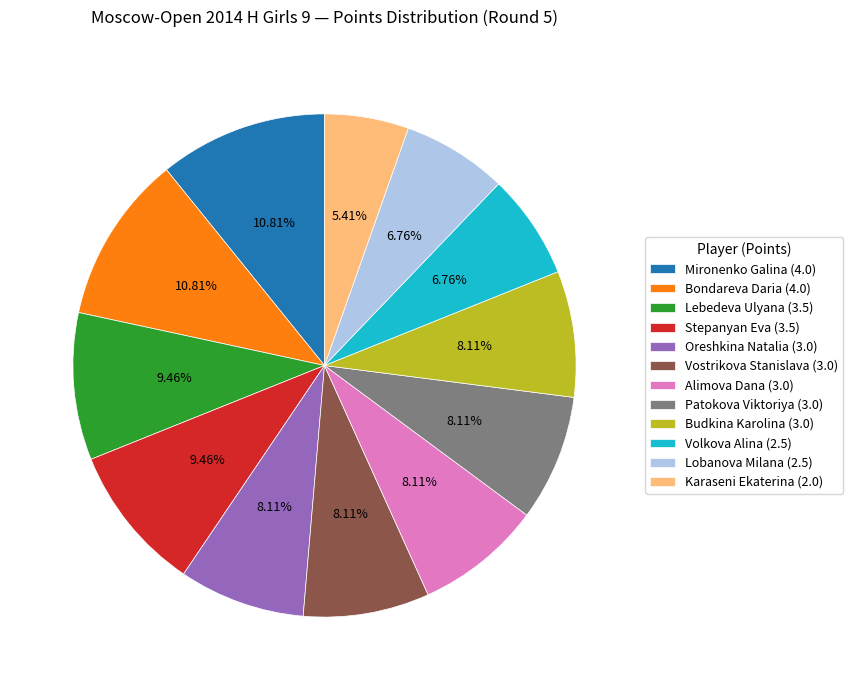

To the nearest percent, what portion does Alimova Dana represent?

8%